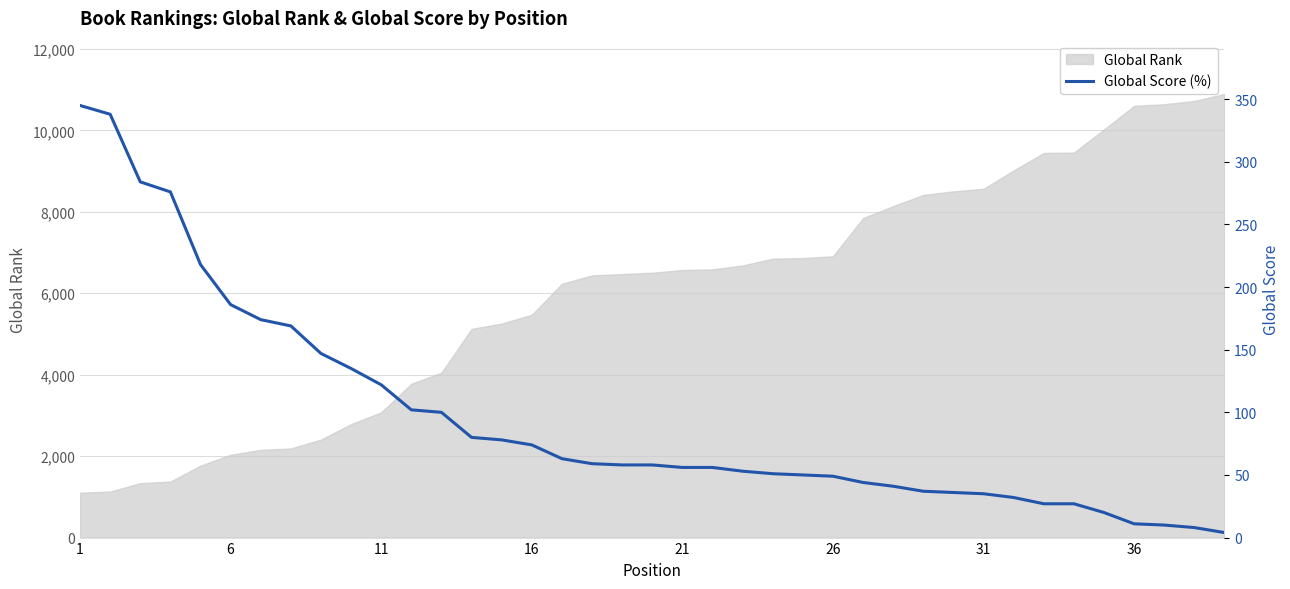

Reading left to right, transcribe all the data shown in this chart.

345	338	284	276	218	186	174	169	147	135	122	102	100	80	78	74	63	59	58	58	56	56	53	51	50	49	44	41	37	36	35	32	27	27	20	11	10	8	4